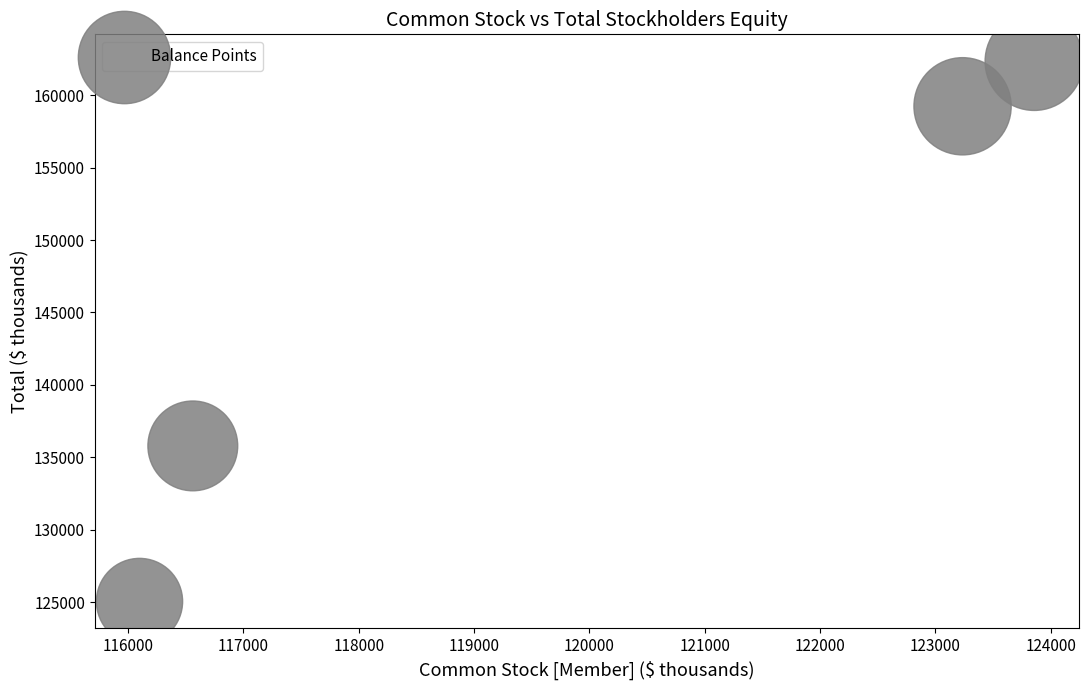

What Y value in the scatter plot is closest to 143694?

135785